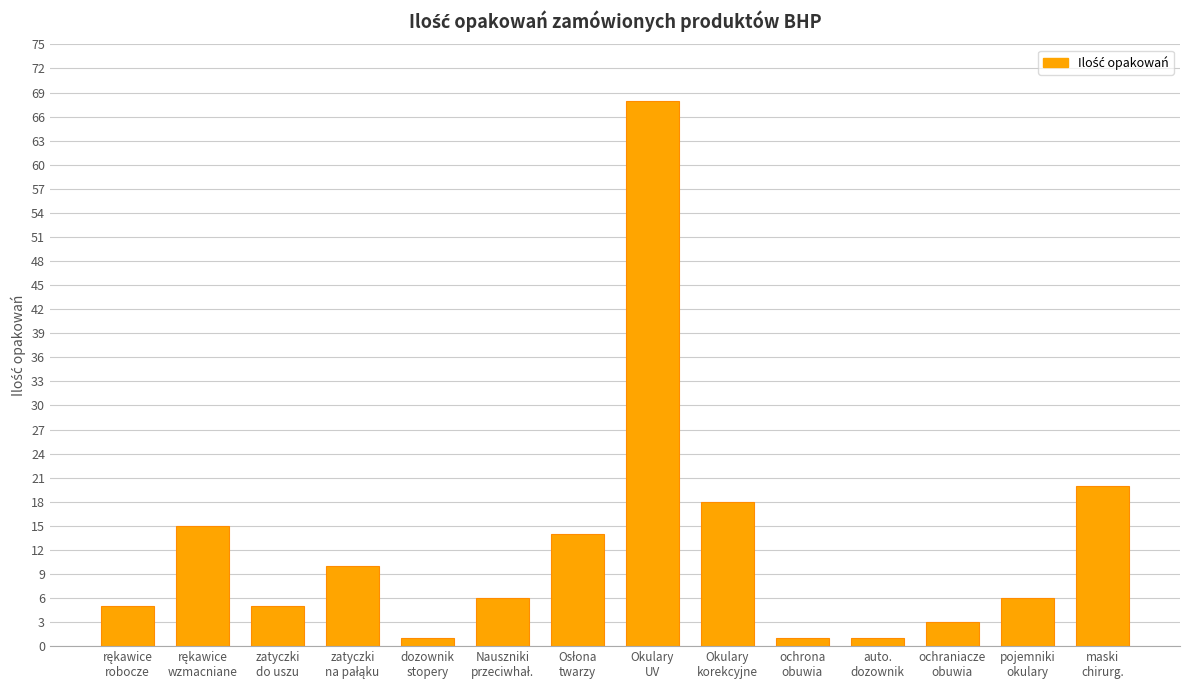

Reading left to right, transcribe all the data shown in this chart.

5	15	5	10	1	6	14	68	18	1	1	3	6	20